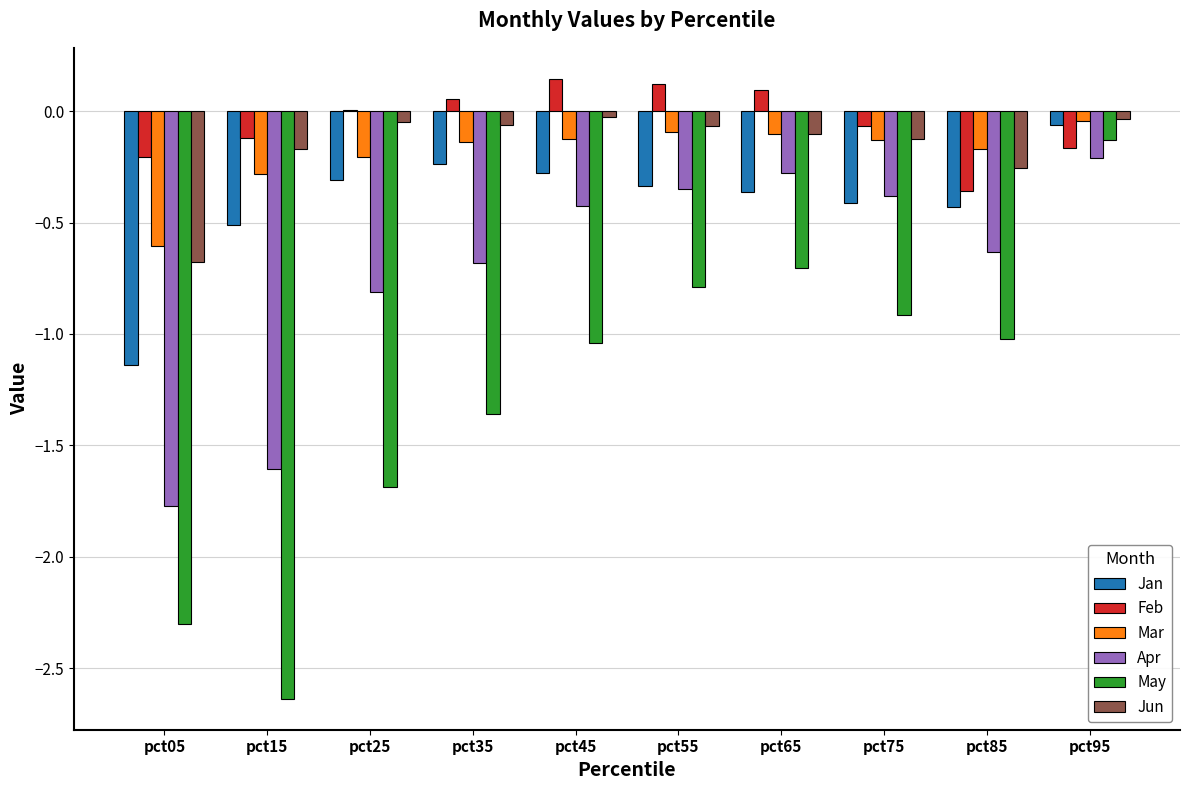

Does the chart contain stacked bars?

No